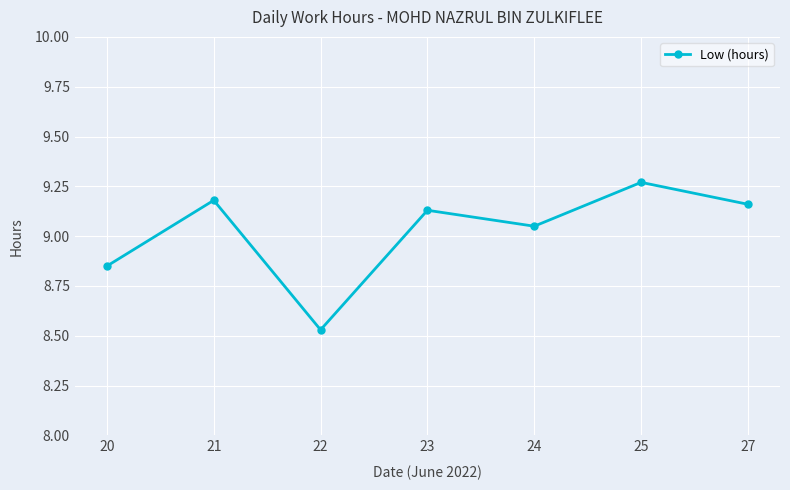

List the labels in order of value, smallest first.

22, 20, 24, 23, 27, 21, 25